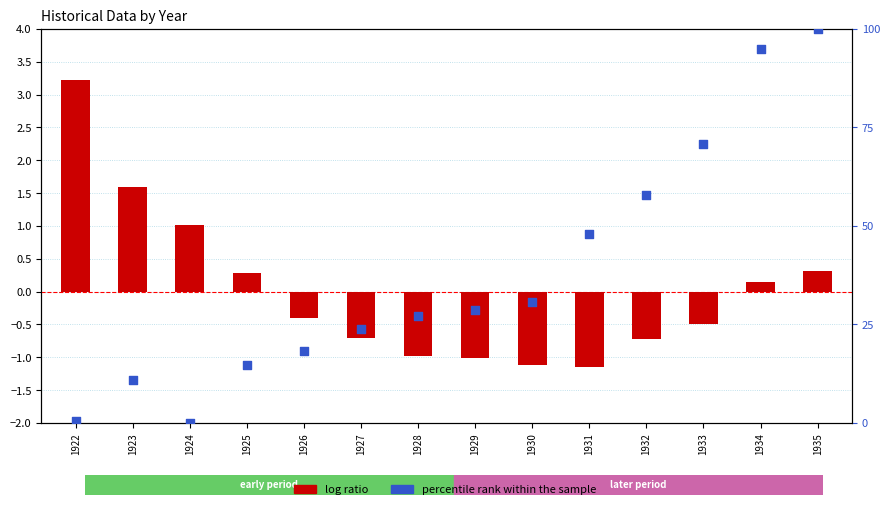

Is the value of log ratio at 1925 greater than the value of percentile rank within the sample at 1928?

No